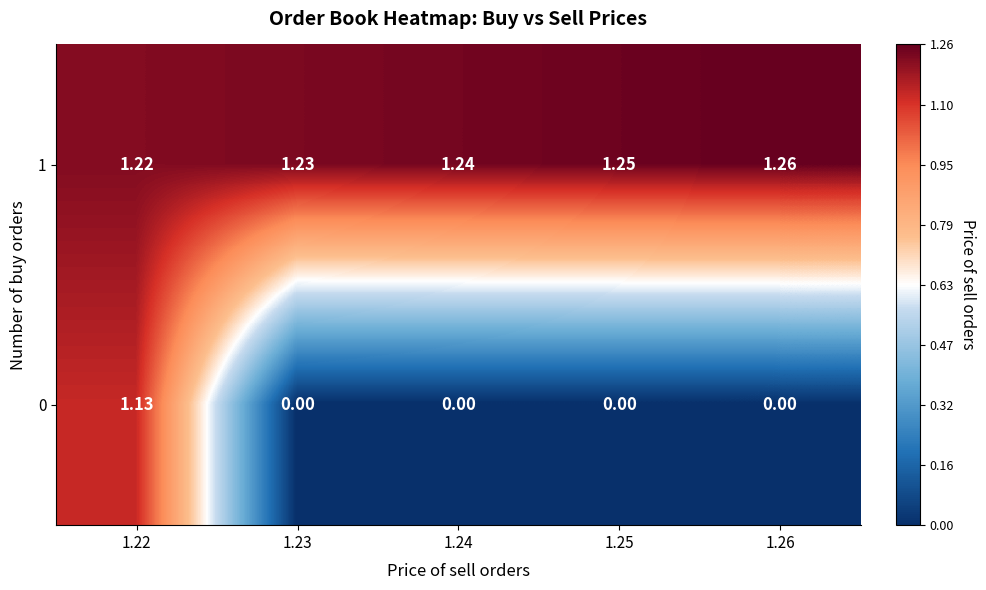

Is the value of 1 at 1.25 greater than the value of 0 at 1.26?

Yes